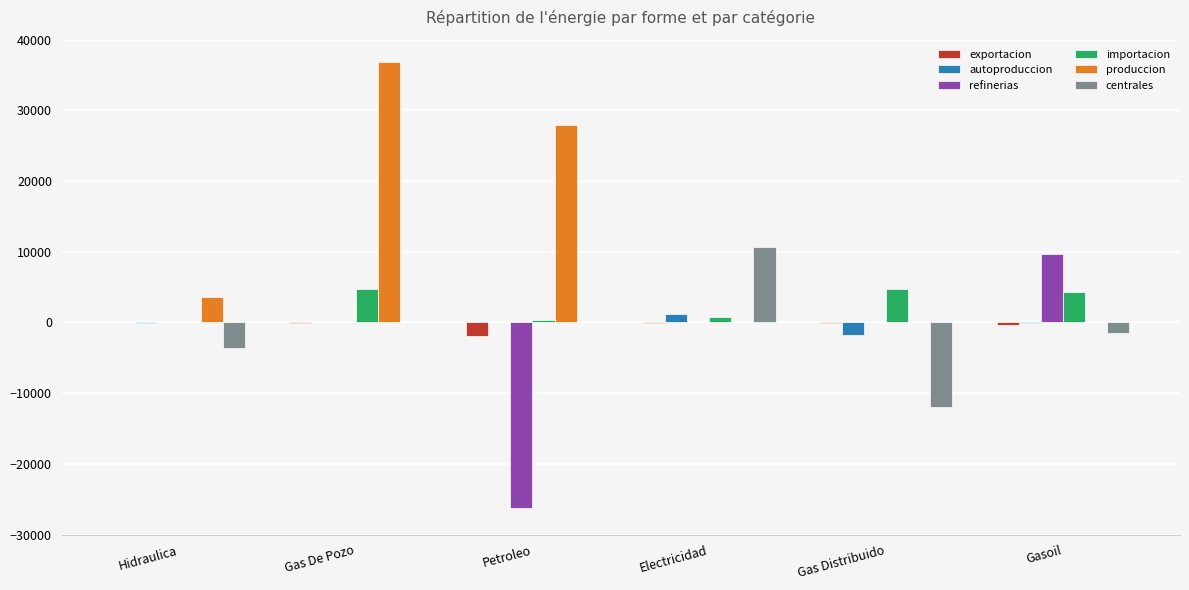

At which label does refinerias reach its peak?

Gasoil